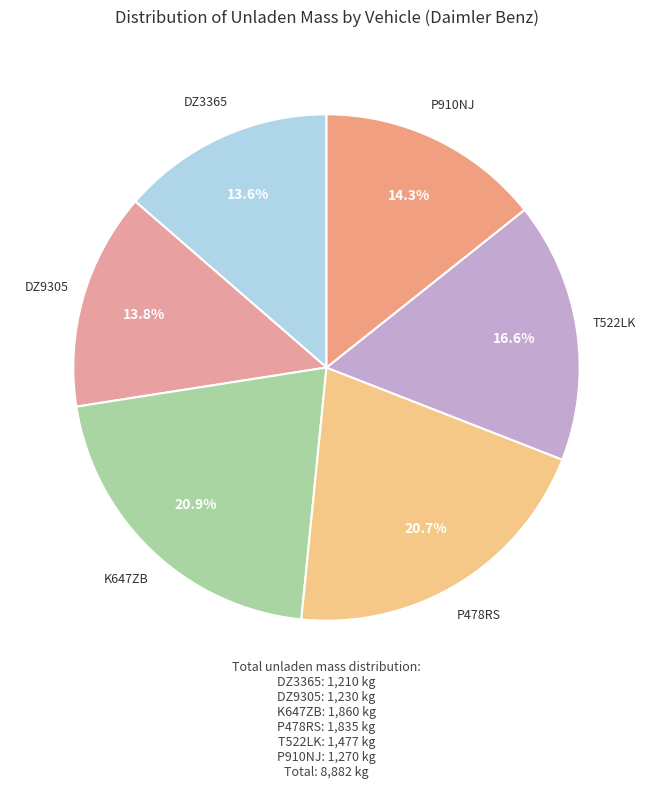

What percentage is the P478RS slice, to the nearest percent?

21%